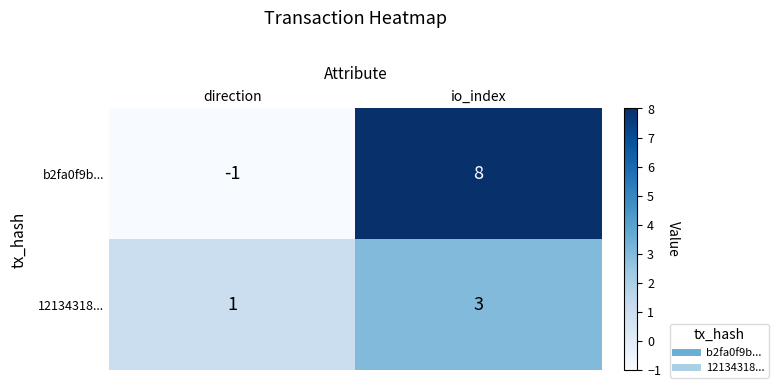

How many categories are shown in the chart?

2